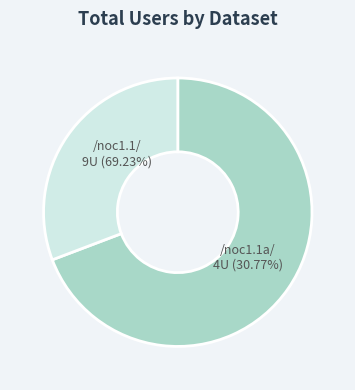

What percentage is the /badc/nocs_flux/data/noc1.1/ slice, to the nearest percent?

69%